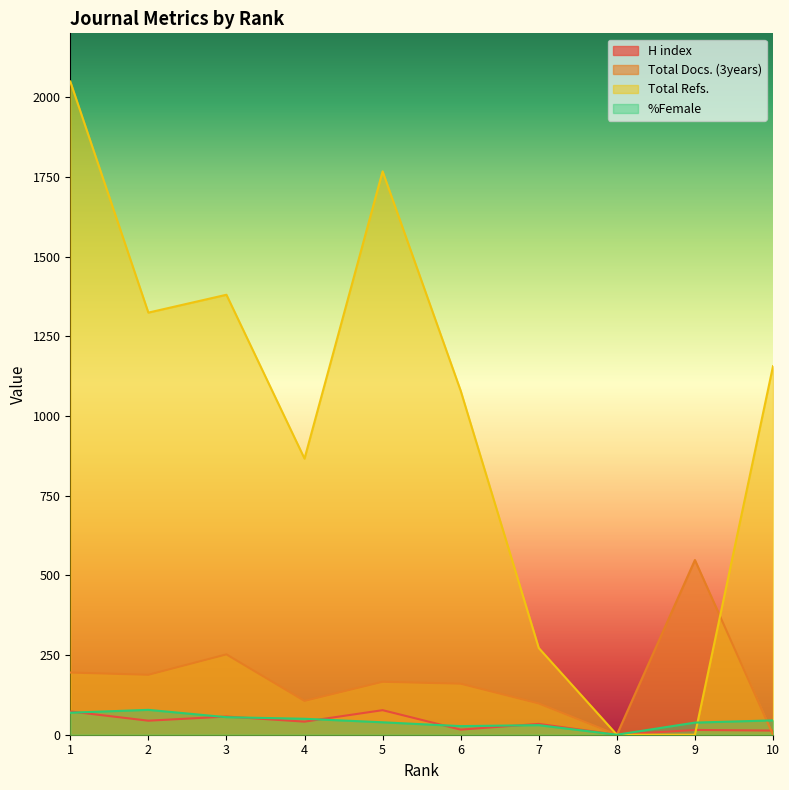

The %Female series shows 73 at 3. True or false?

False